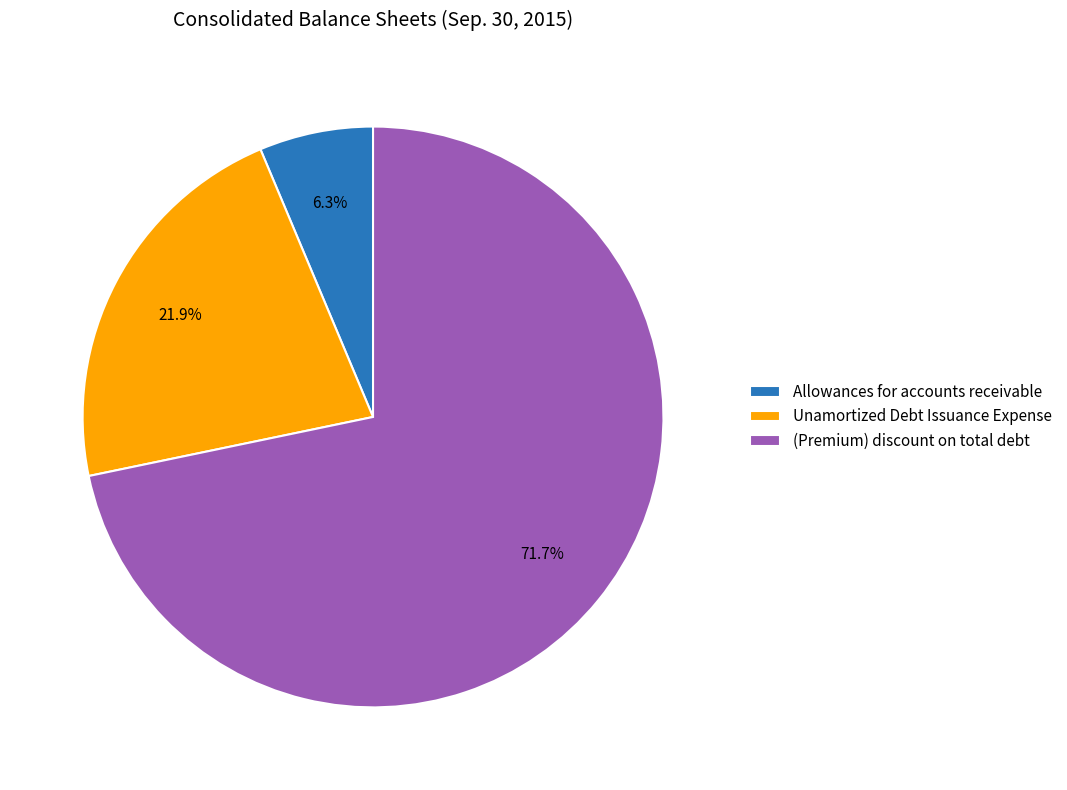

Is there a majority slice in this chart?

Yes